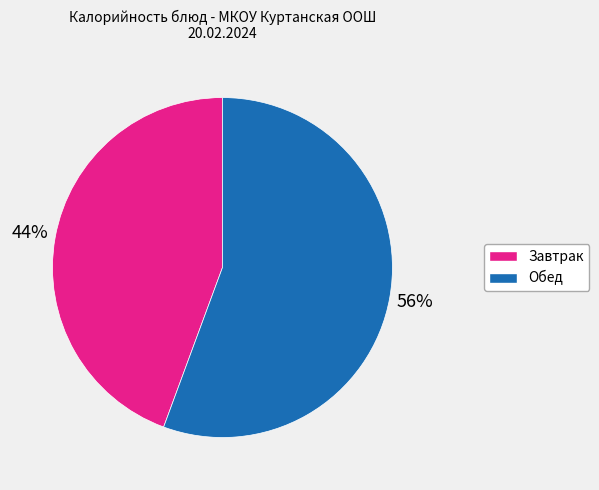

To the nearest percent, what is the average slice percentage?

50%